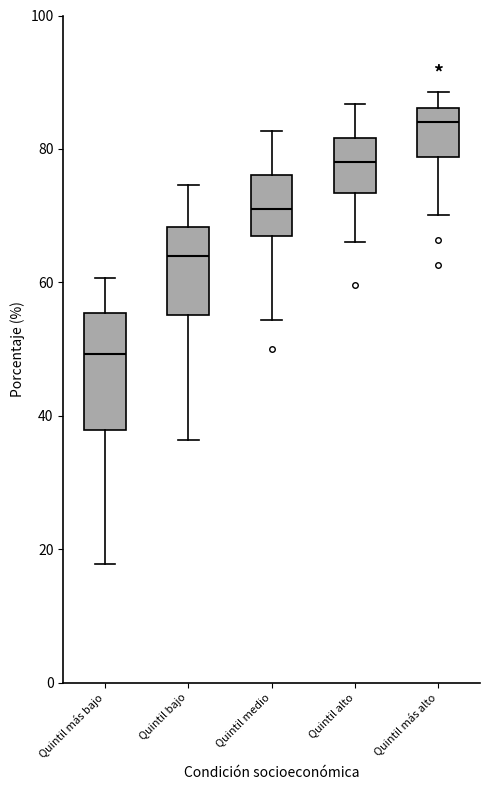

Reading left to right, read every box against the y-axis: the position of its median line, the range the box covers, and the ends of its whiskers. The values are not printed on the chart, so give them approximately, as read against the axis.

Quintil más bajo: median 50, box 38 to 56, whiskers 18 to 60
Quintil bajo: median 64, box 56 to 68, whiskers 36 to 74
Quintil medio: median 70, box 68 to 76, whiskers 54 to 82
Quintil alto: median 78, box 74 to 82, whiskers 66 to 86
Quintil más alto: median 84, box 78 to 86, whiskers 70 to 88